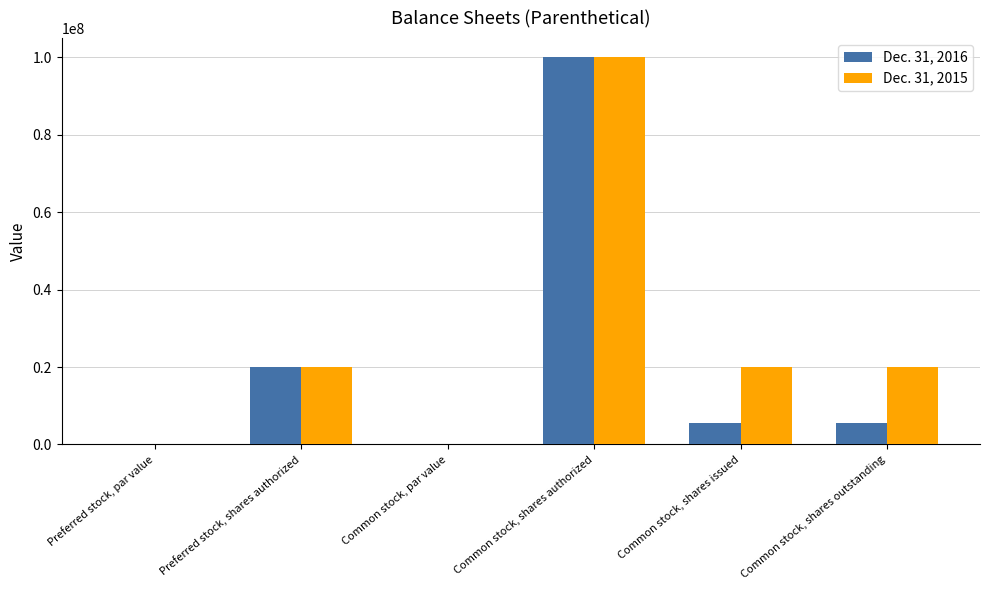

Are the bars horizontal?

No